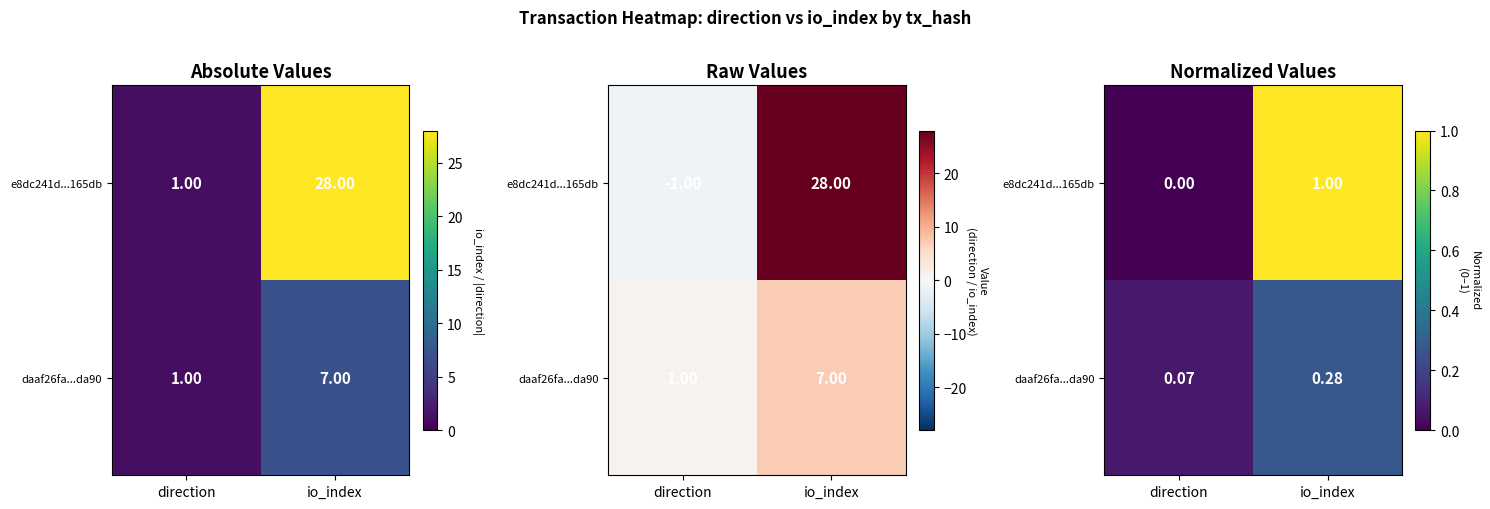

What is the difference between the daaf26fa...da90 values at io_index and direction?

0.2